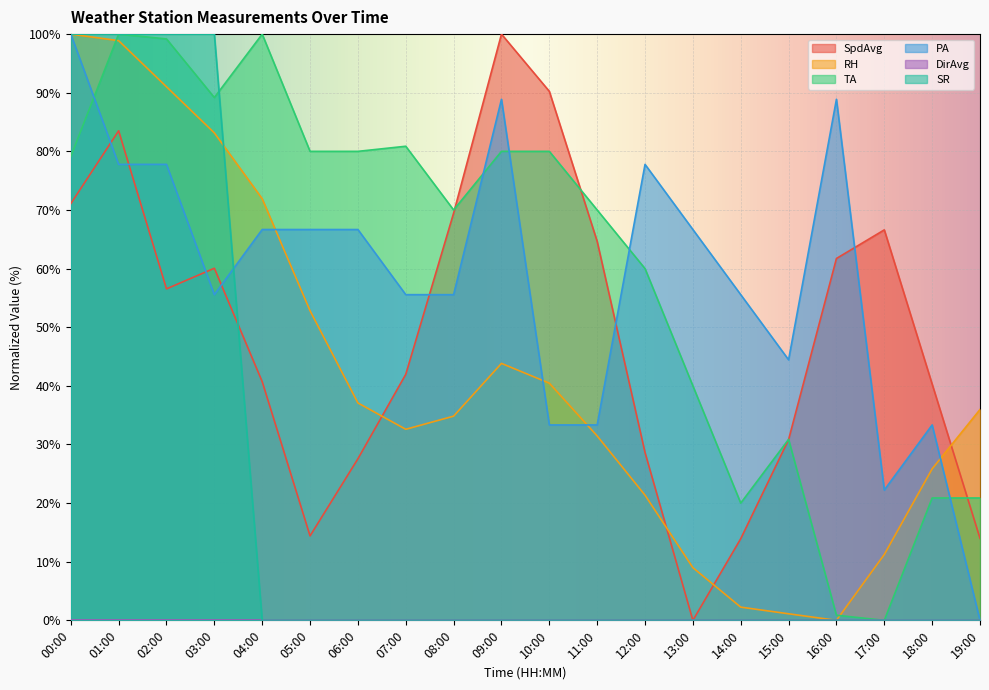

What is the maximum value shown in the chart?

100.0